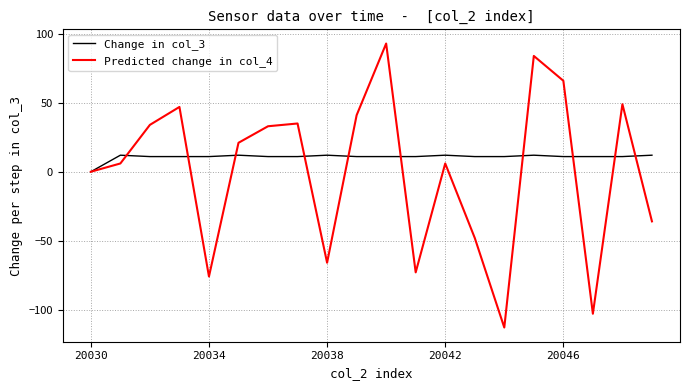

Rank the series by their maximum value, from lowest to highest.

Change in col_3, Predicted change in col_4